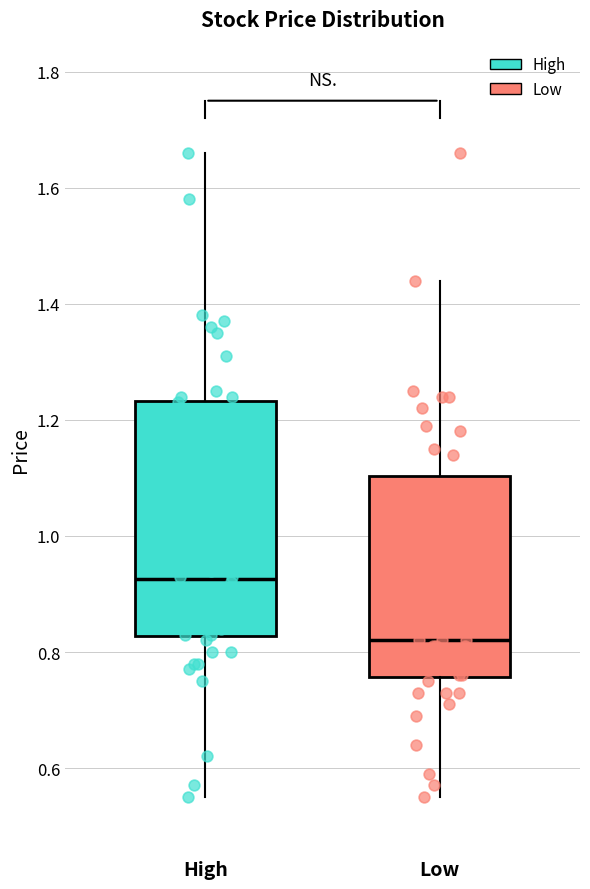

Which box has the highest median line?

High